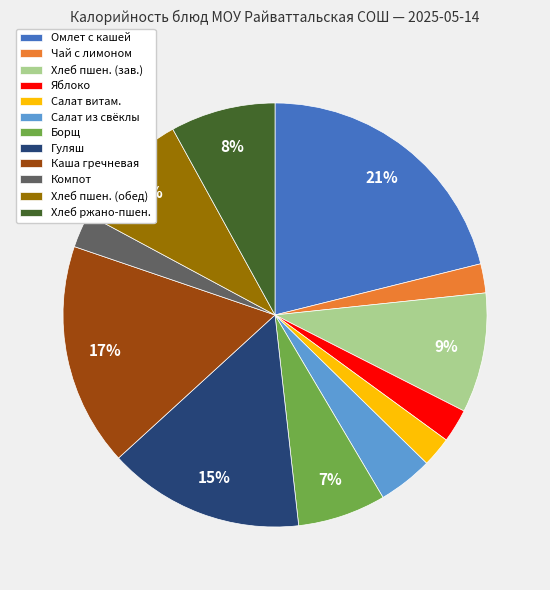

Approximately how many times larger is the value at Салат витам. compared to Салат из свёклы?

0.5